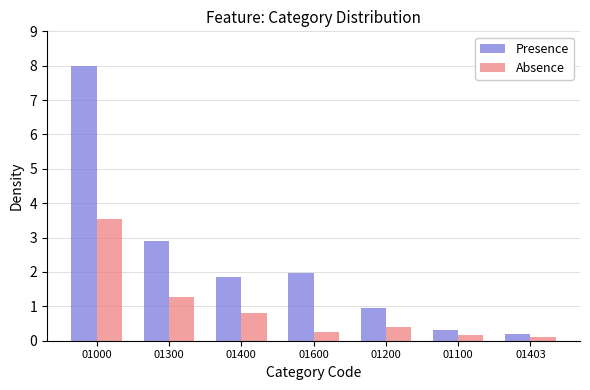

Rank the series by their maximum value, from highest to lowest.

Presence, Absence